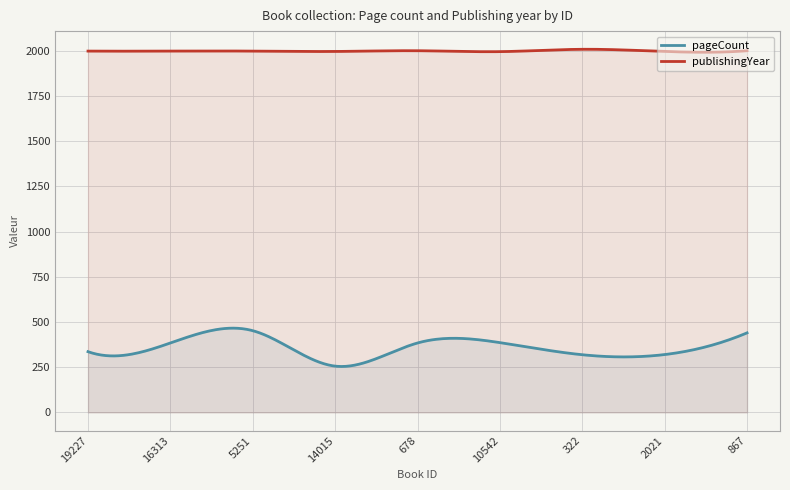

Is the value of pageCount at 867 greater than the value of publishingYear at 5251?

No